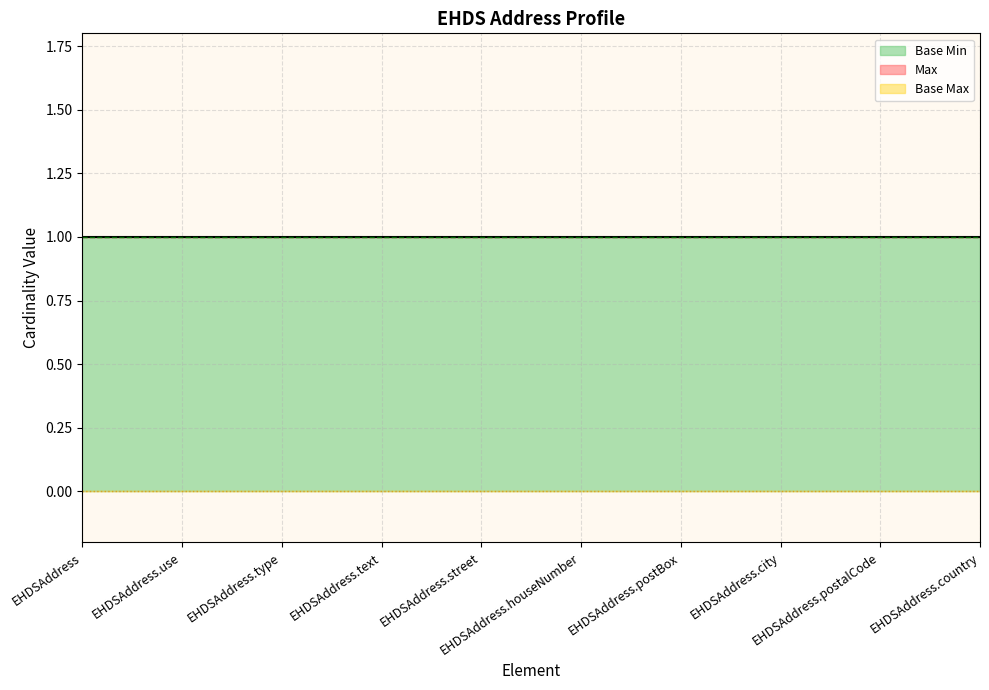

What value does the Max series have at EHDSAddress.houseNumber?

1